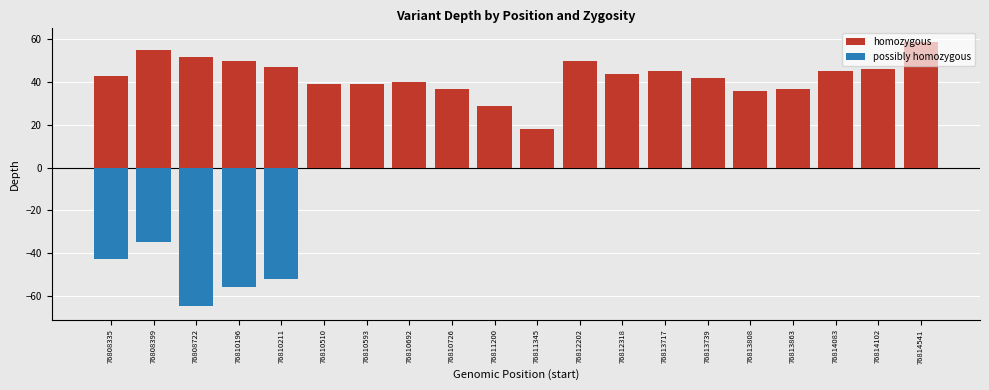

How many data points in homozygous are less than 44?

10